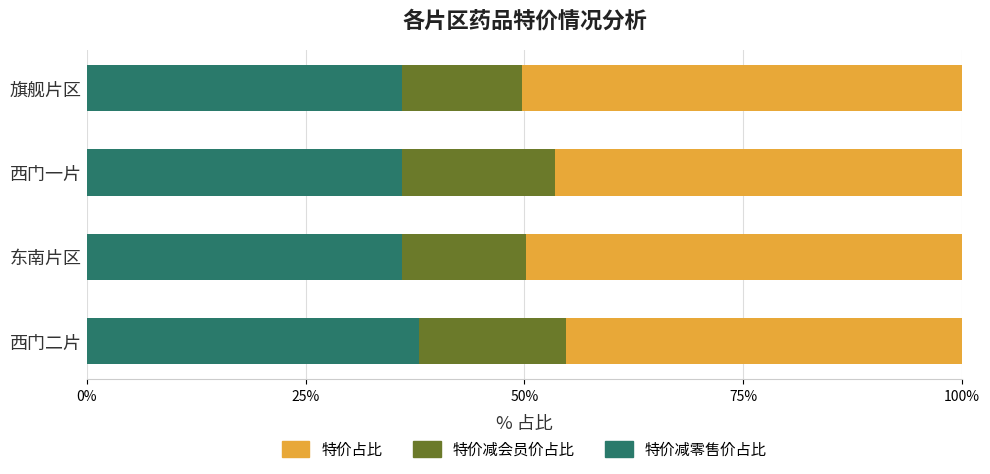

What is the total value across all series at 西门一片?

100.0